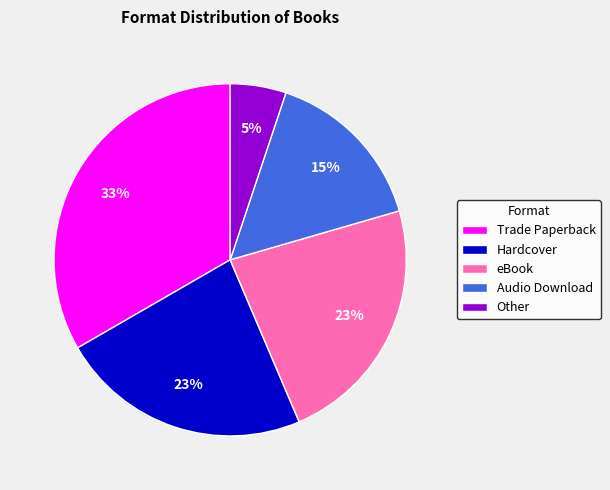

What percentage is the Hardcover slice, to the nearest percent?

23%